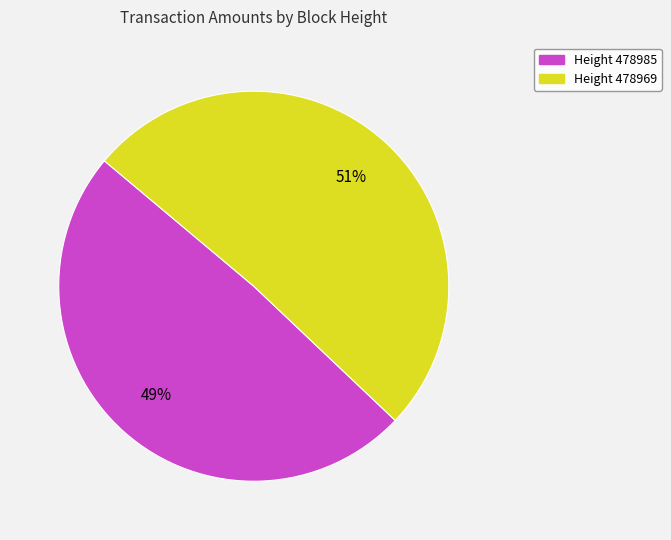

Which category accounts for the majority?

Height 478969